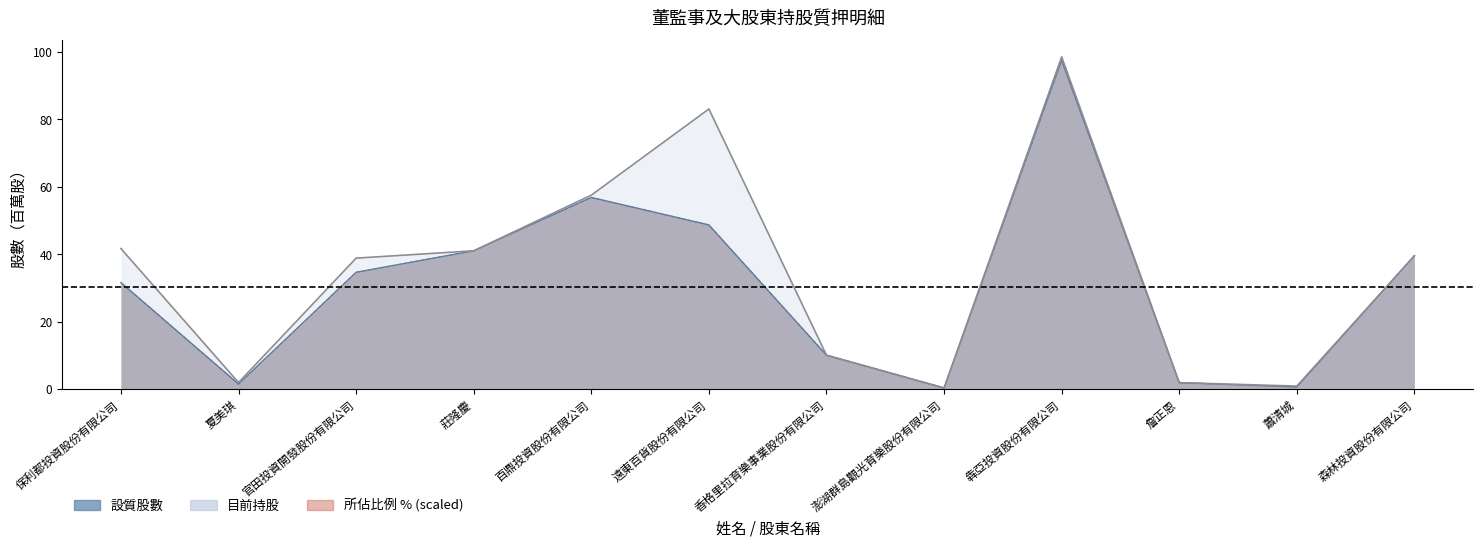

Reading left to right, what are all the values shown in this chart?

設質股數: 保利都投資股份有限公司=31.6	夏美琪=1.5	官田投資開發股份有限公司=34.6	莊隆慶=41.0	百鼎投資股份有限公司=56.8	遠東百貨股份有限公司=48.6	香格里拉育樂事業股份有限公司=10.0	澎湖群島觀光育樂股份有限公司=0.3	犇亞投資股份有限公司=97.5	詹正恩=1.9	蕭清城=0.6	森林投資股份有限公司=39.5
目前持股: 保利都投資股份有限公司=41.6	夏美琪=1.9	官田投資開發股份有限公司=38.8	莊隆慶=41.0	百鼎投資股份有限公司=57.5	遠東百貨股份有限公司=83.0	香格里拉育樂事業股份有限公司=10.0	澎湖群島觀光育樂股份有限公司=0.3	犇亞投資股份有限公司=98.5	詹正恩=1.9	蕭清城=0.9	森林投資股份有限公司=39.5